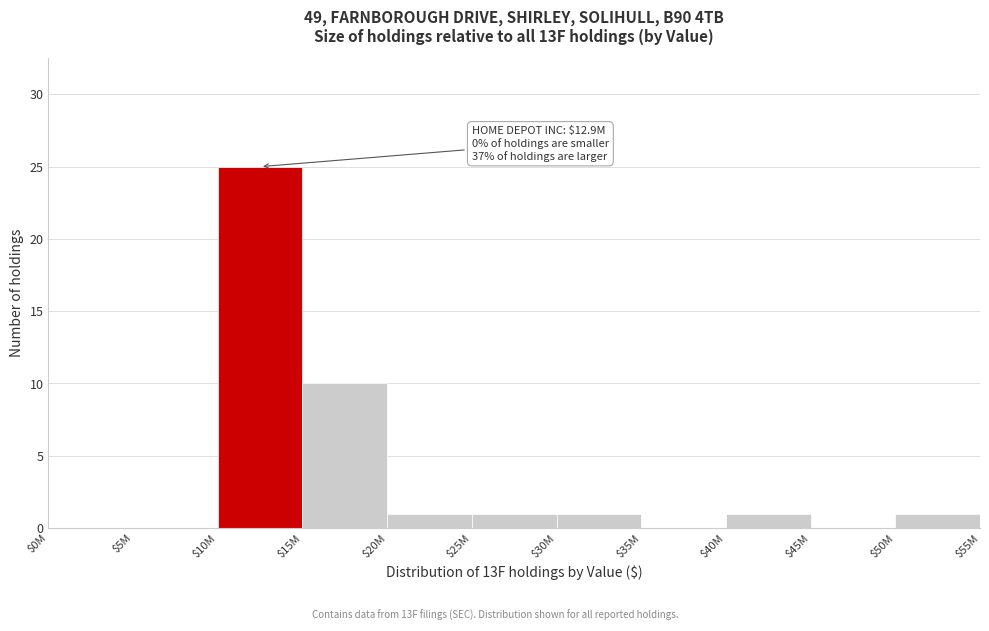

True or false: the data shows 0 at $0M.

True